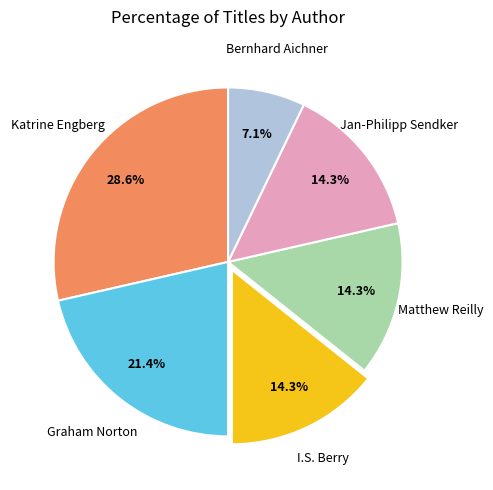

Is there any slice that represents more than half of the pie?

No